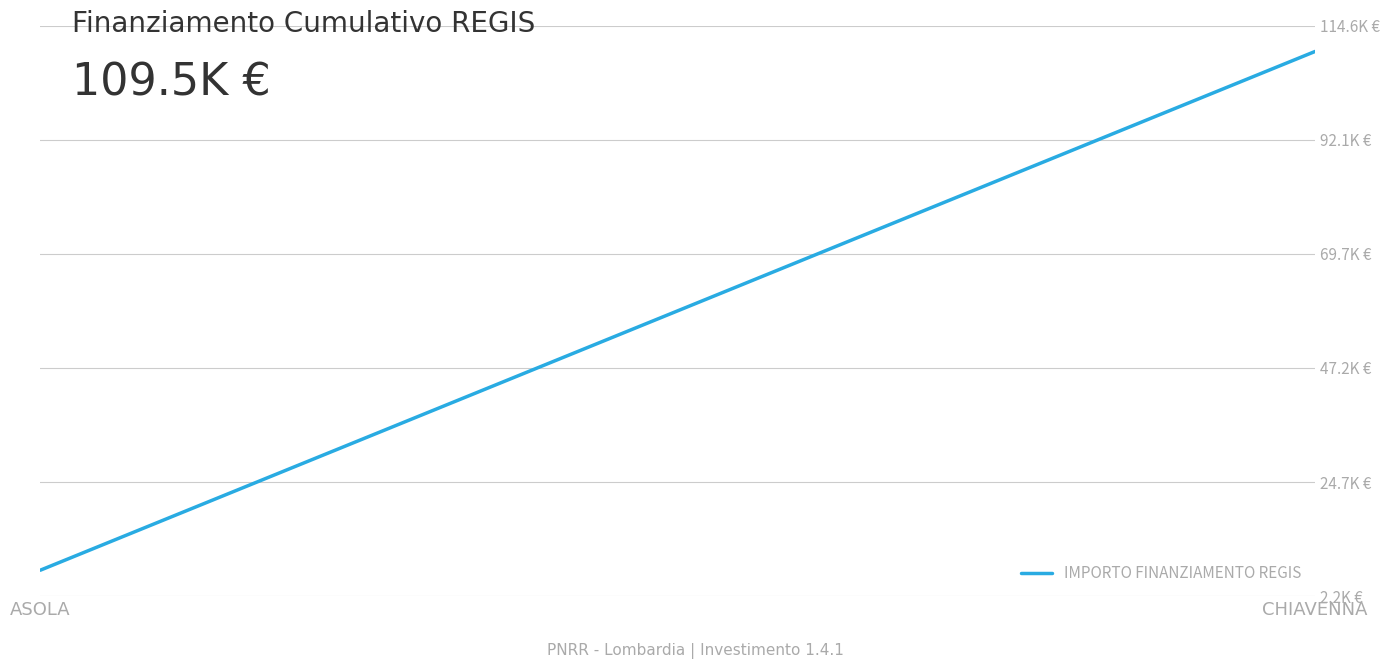

Does the chart display data point markers on the line(s)?

No